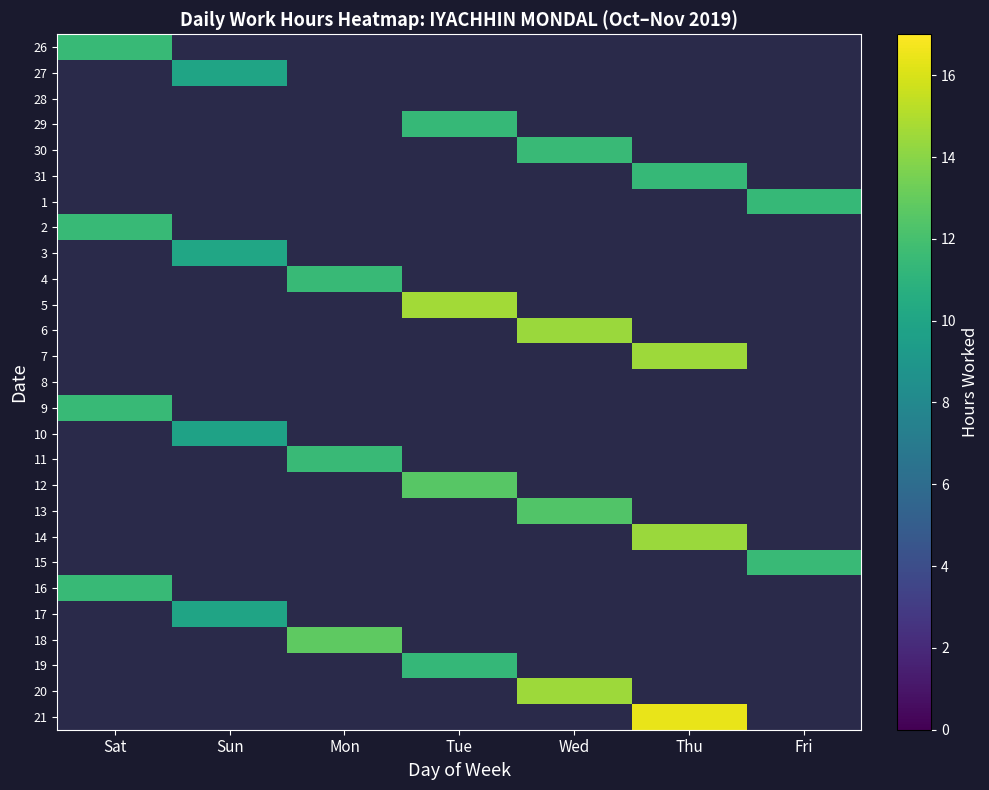

Which category has the lowest value in the 6 series?

Sat